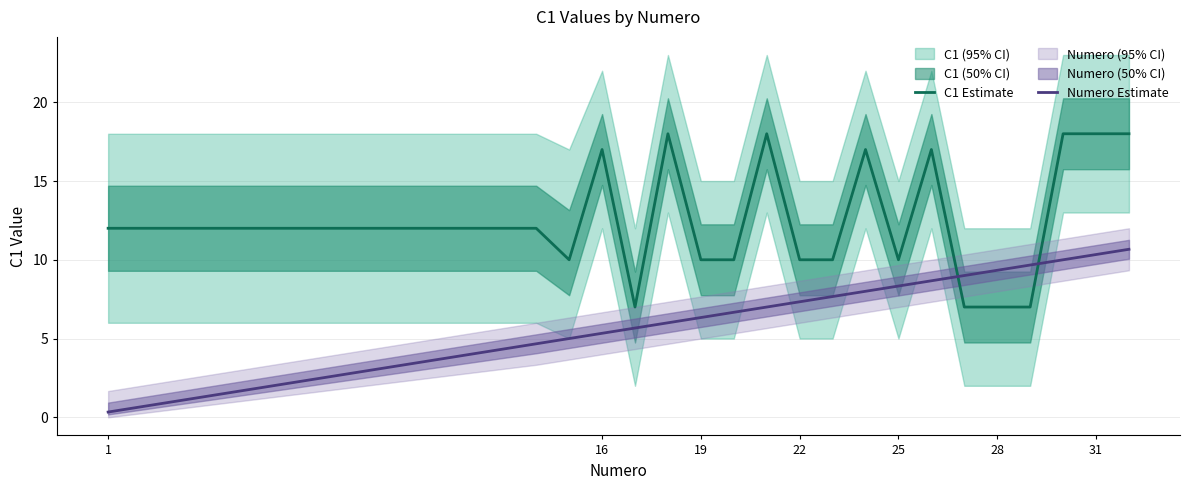

Rank the series by their maximum value, from lowest to highest.

Numero Estimate, C1 Estimate